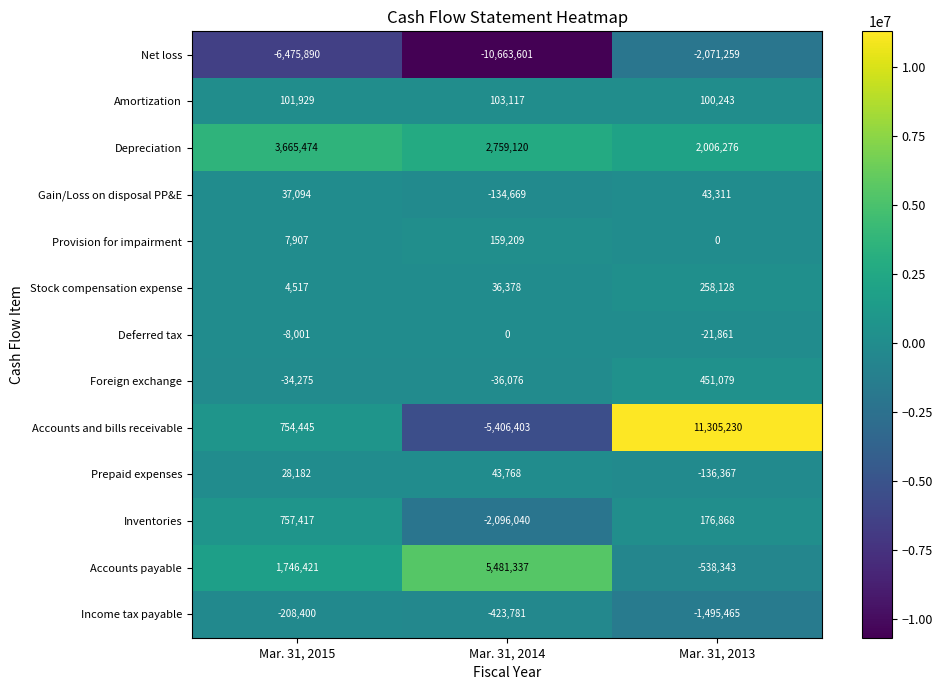

What is the difference between the Gain/Loss on disposal PP&E values at Mar. 31, 2015 and Mar. 31, 2014?

171763